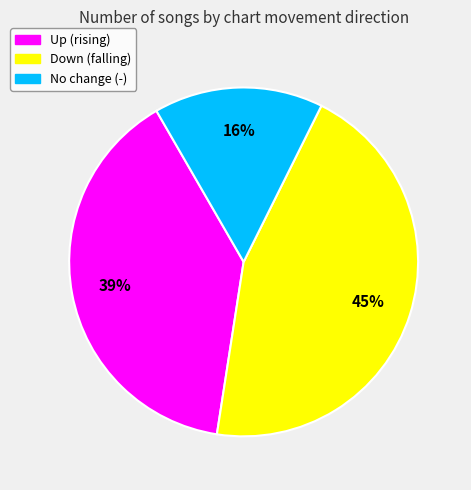

Does any single category account for the majority?

No